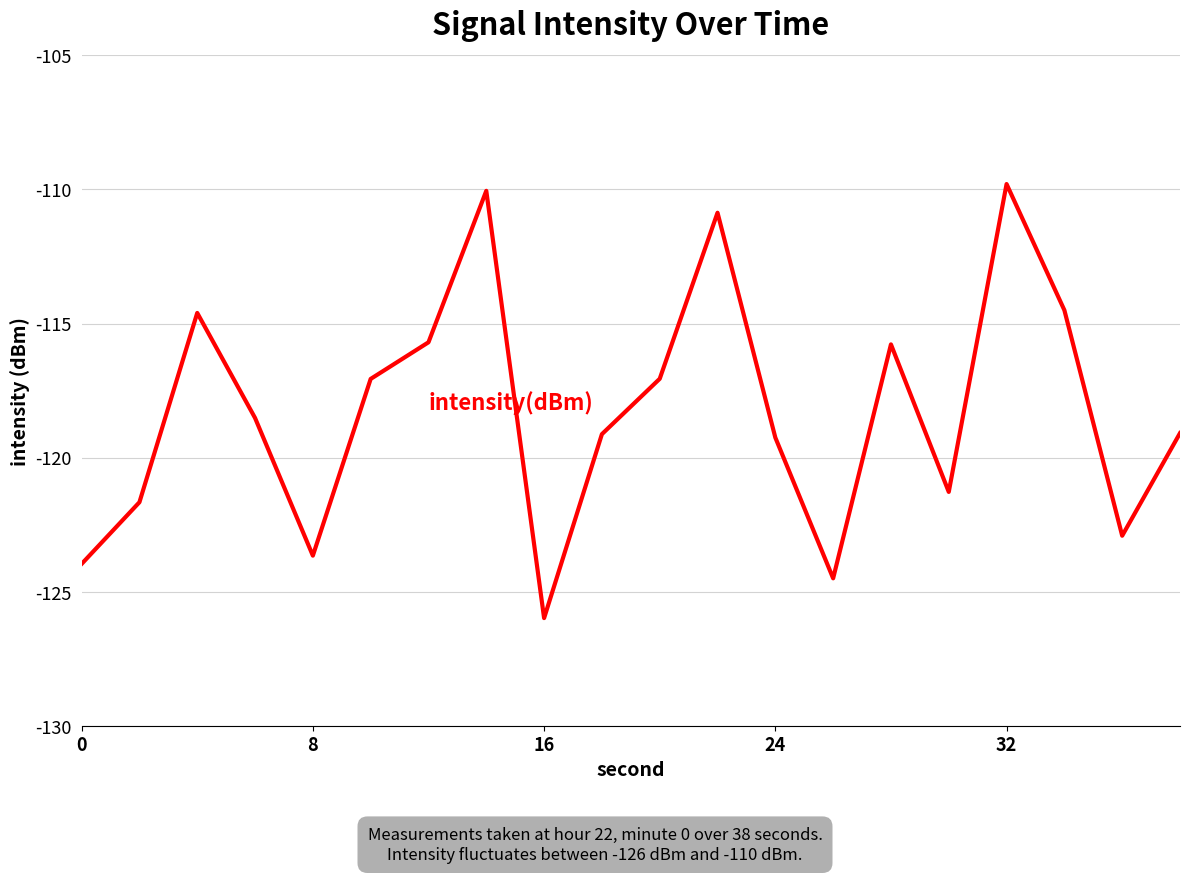

What is the maximum value shown in the chart?

-109.8